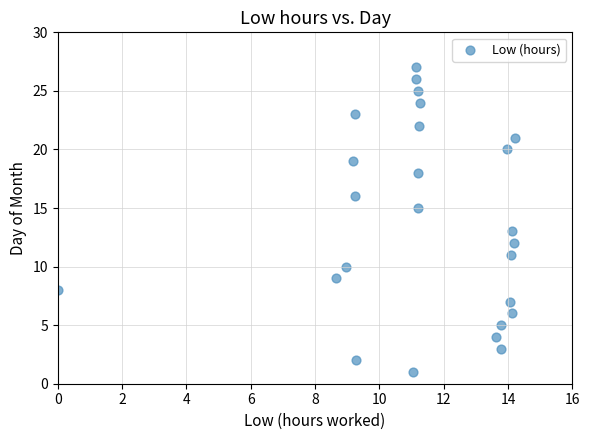

What is the range of Y values (max minus min)?

26